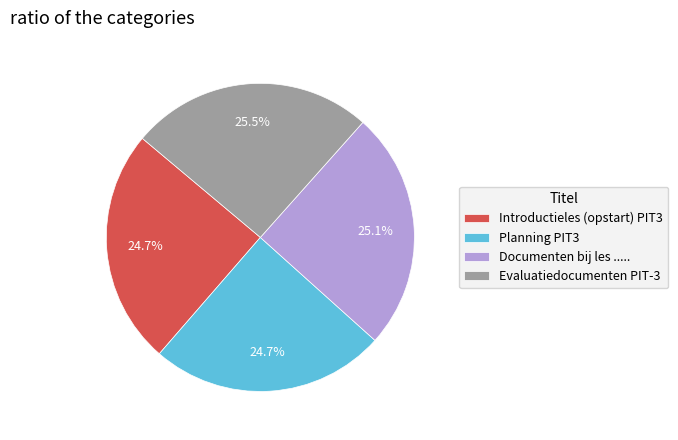

Combined, what portion of the pie is Introductieles (opstart) PIT3 and Documenten bij les .....?

49.8%